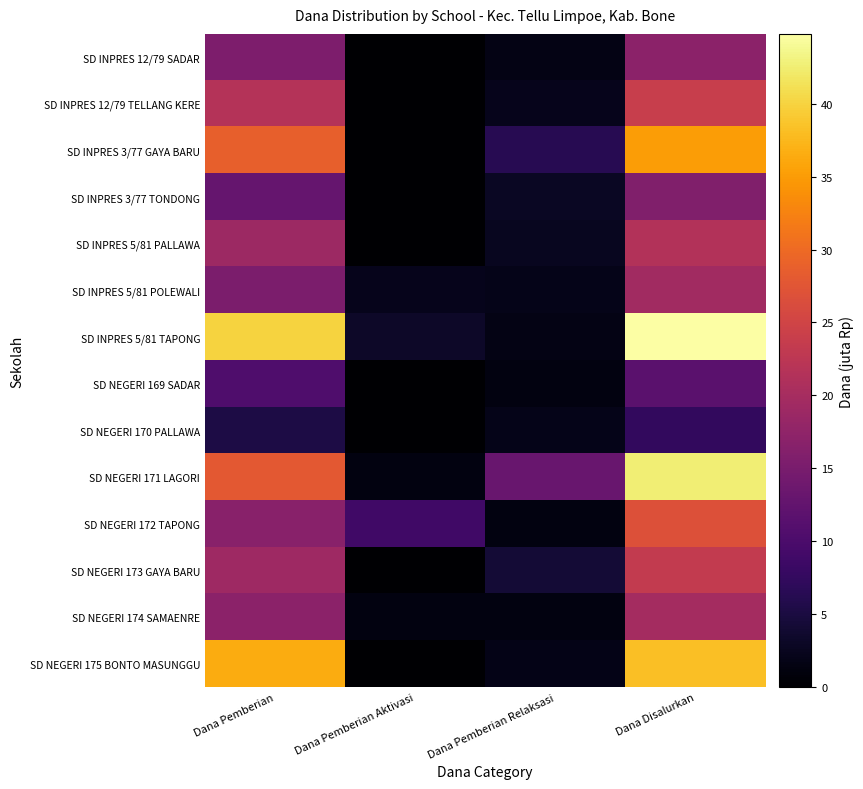

At which category is the sum across all series the highest?

Dana Disalurkan